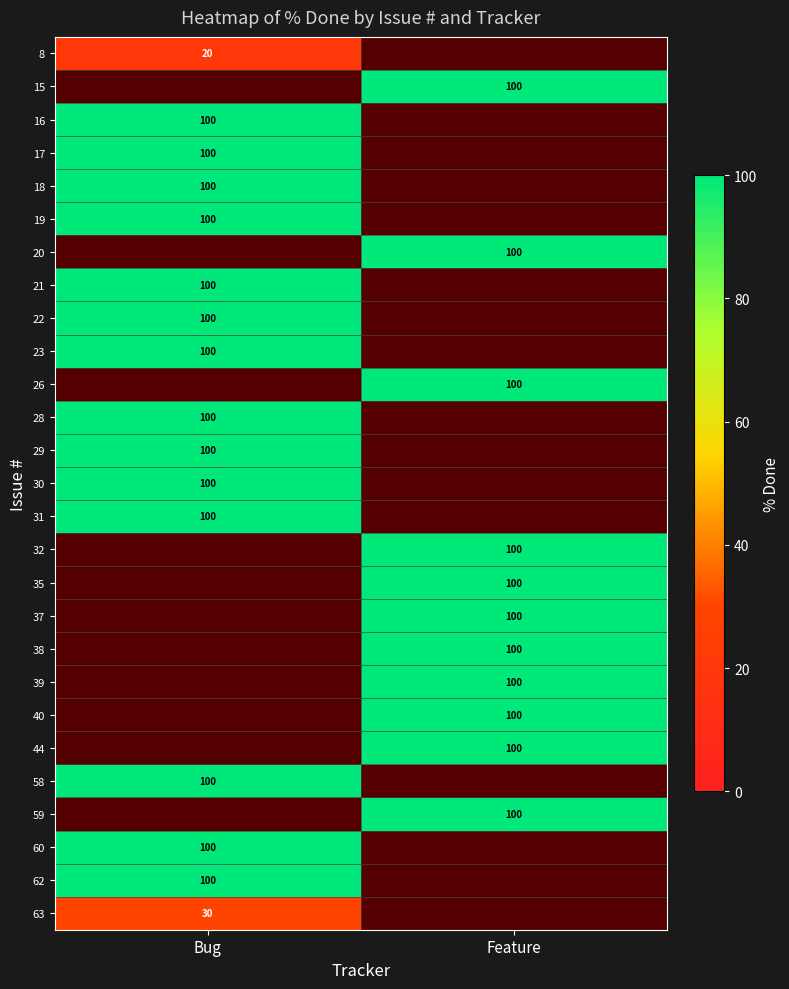

The value of 22 at Bug is 100. True or false?

True